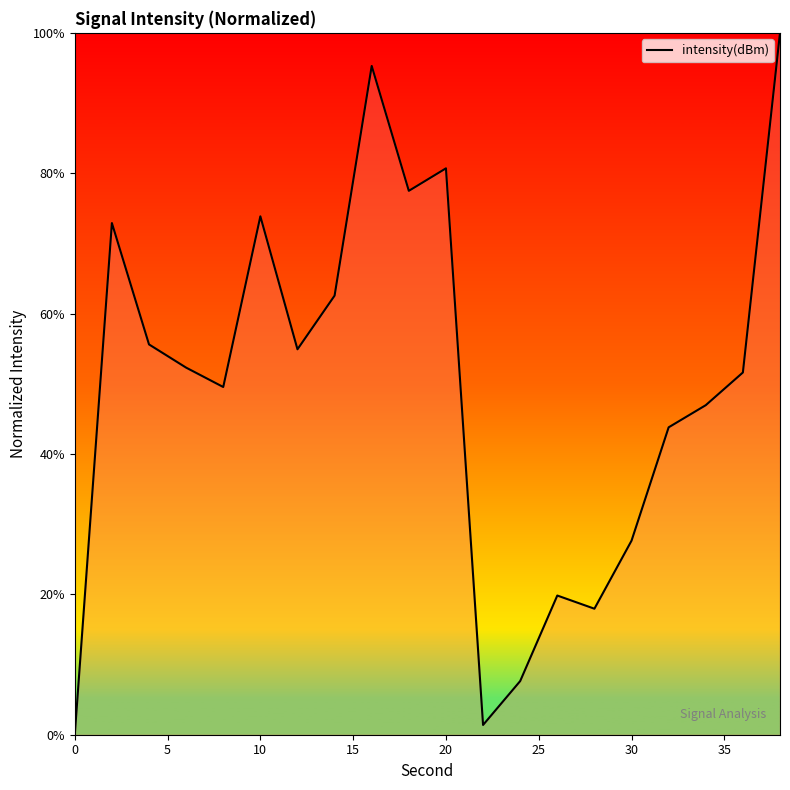

How many values are above zero?

19